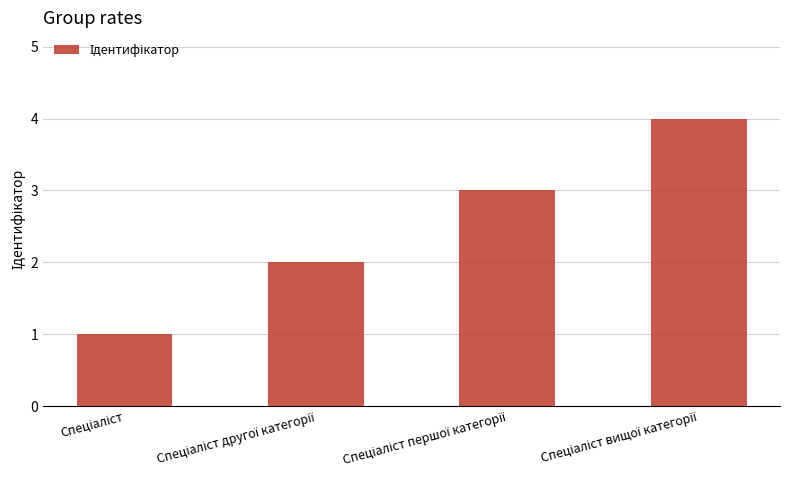

What is the value of the 3rd bar from the left?

3